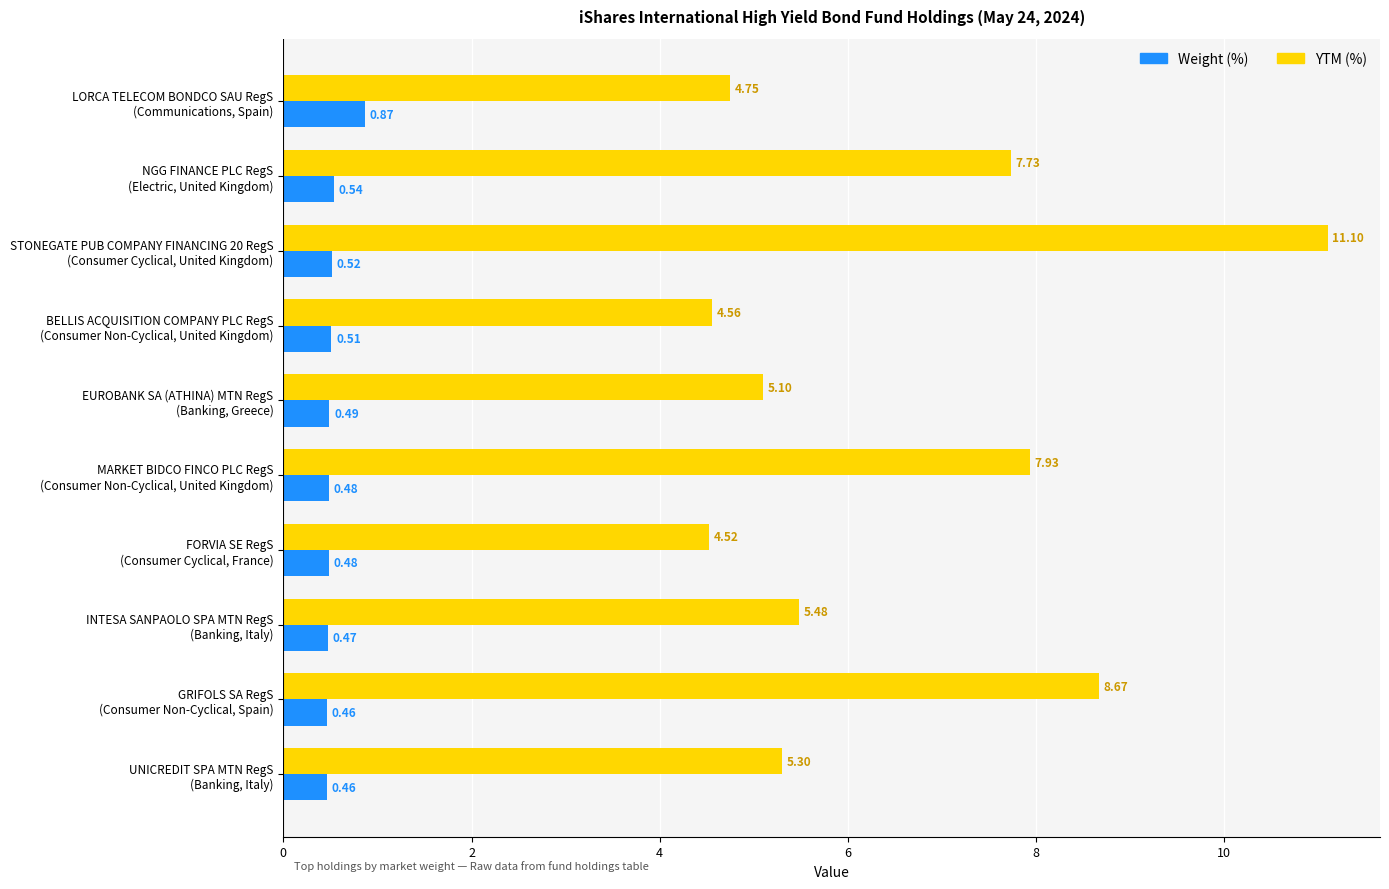

Which label corresponds to the largest value in the chart?

STONEGATE PUB COMPANY FINANCING 20 RegS
(Consumer Cyclical, United Kingdom)